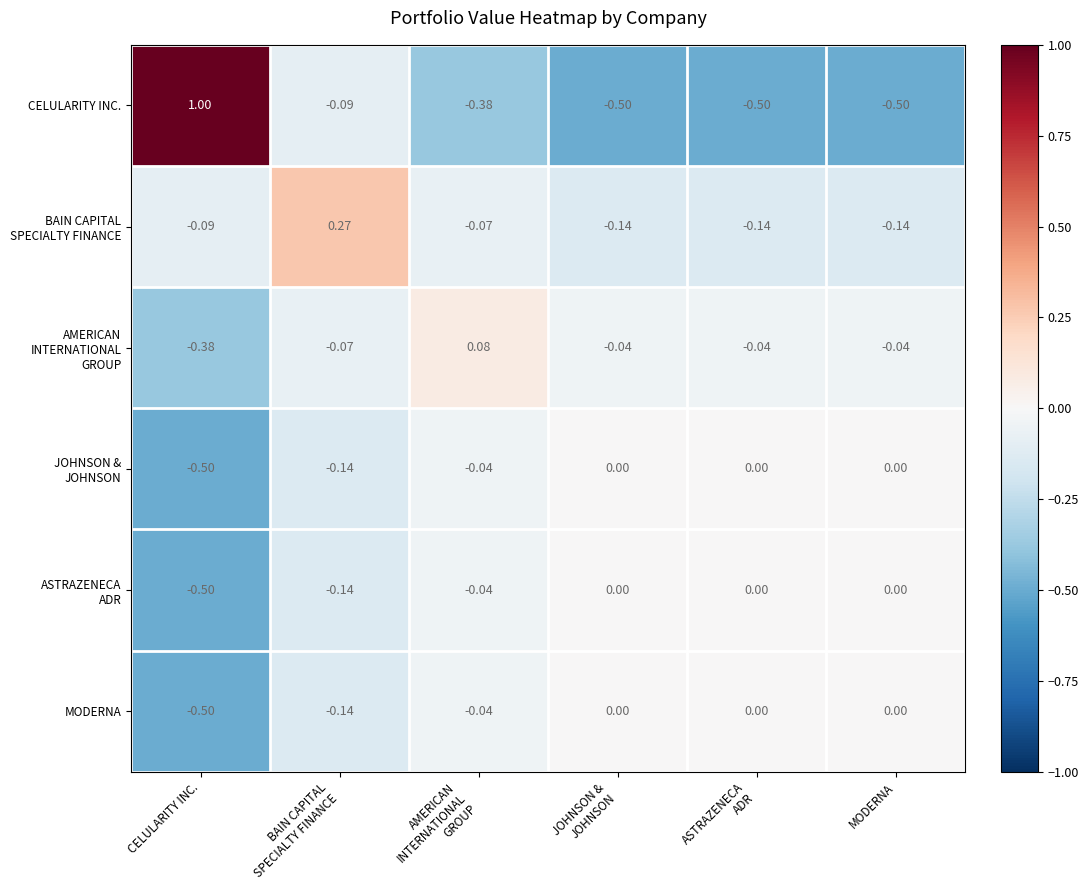

Which series has the widest spread of values?

CELULARITY INC.